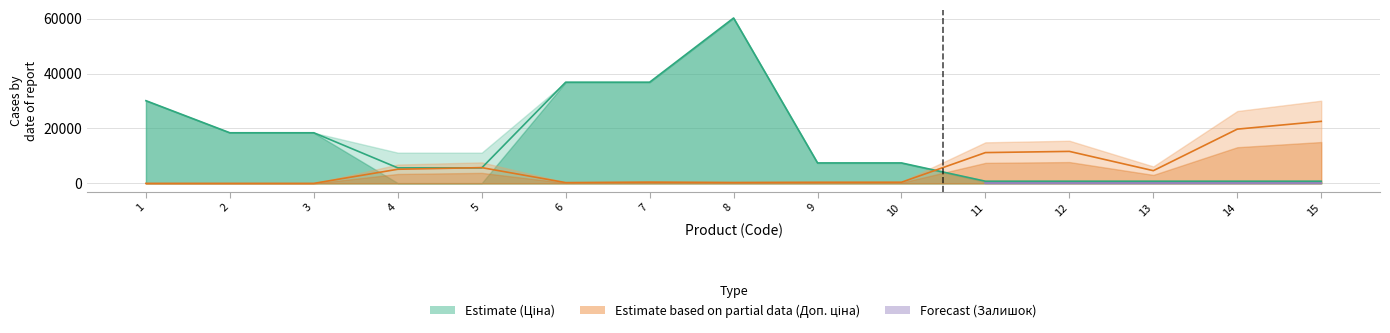

Is it true that Ціна equals 1187.3 at 15?

False